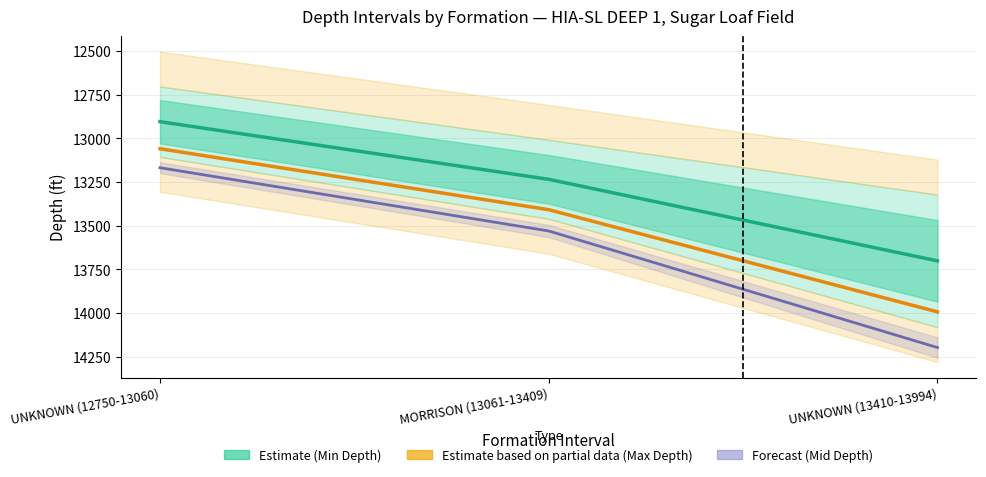

Count the Max Depth values in the range 13060 to 13994.

3